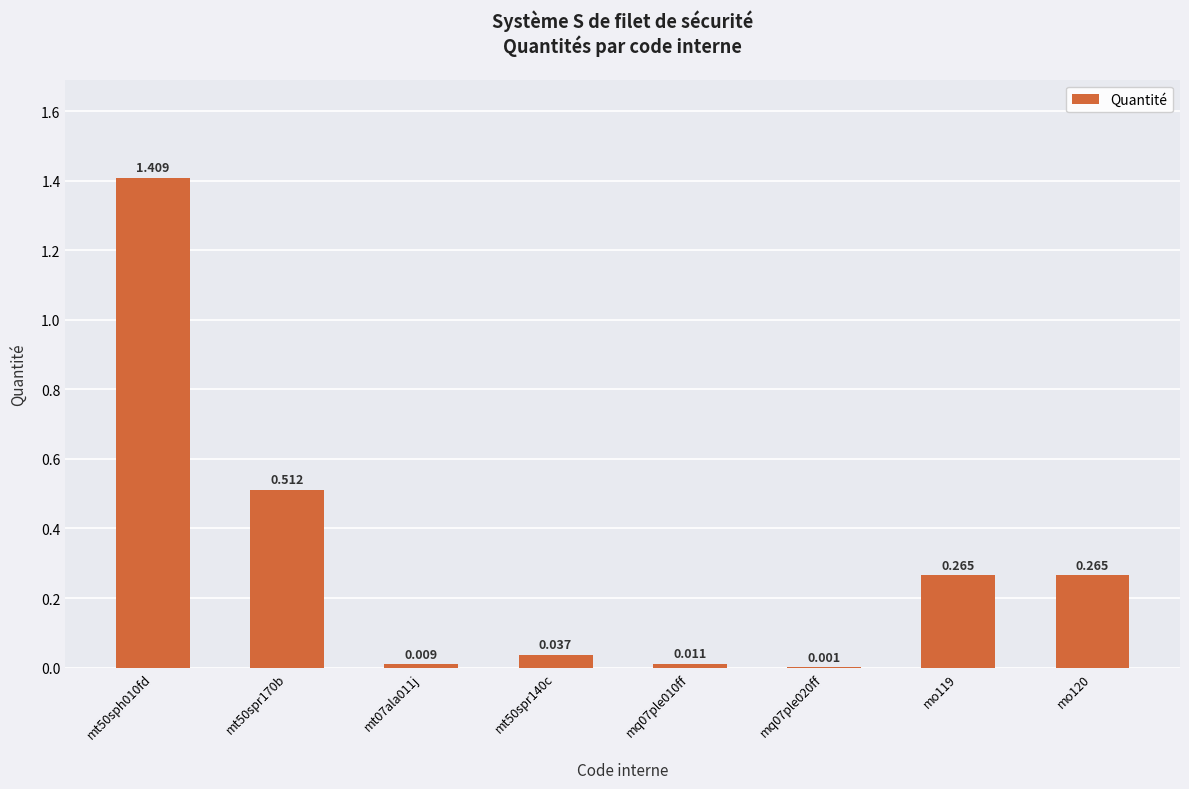

What position from the left is mt50sph010fd?

1